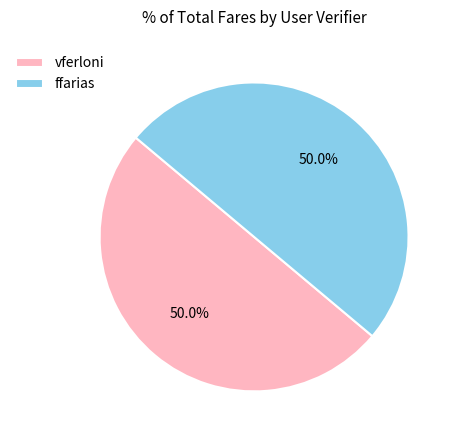

Do vferloni and ffarias together represent more than half of the pie?

Yes